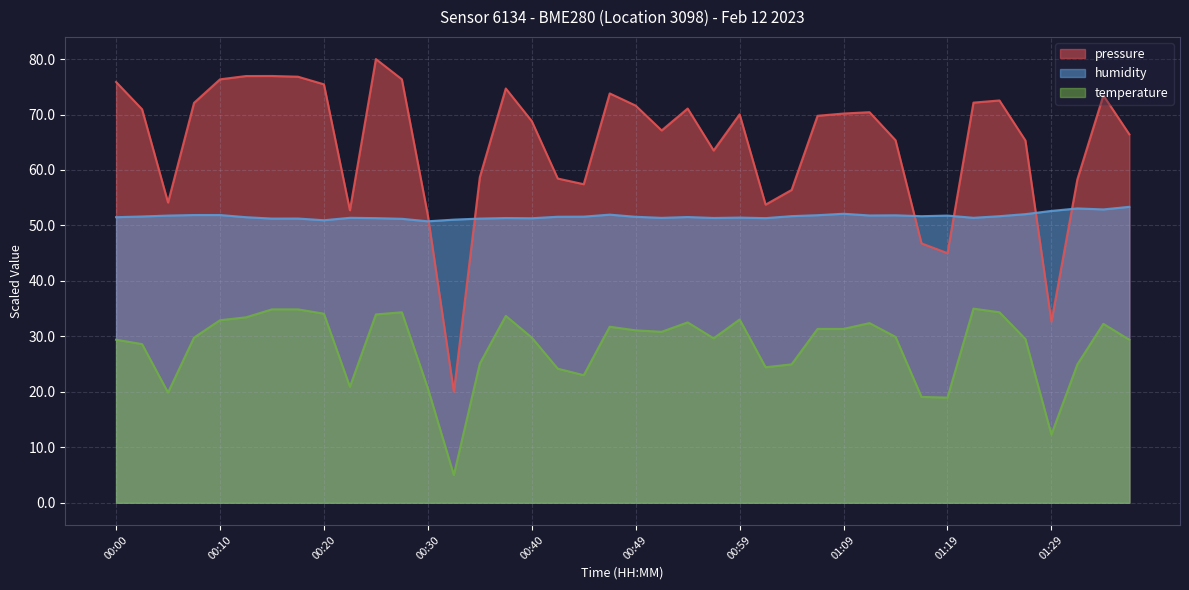

What is the maximum value shown in the chart?

80.0